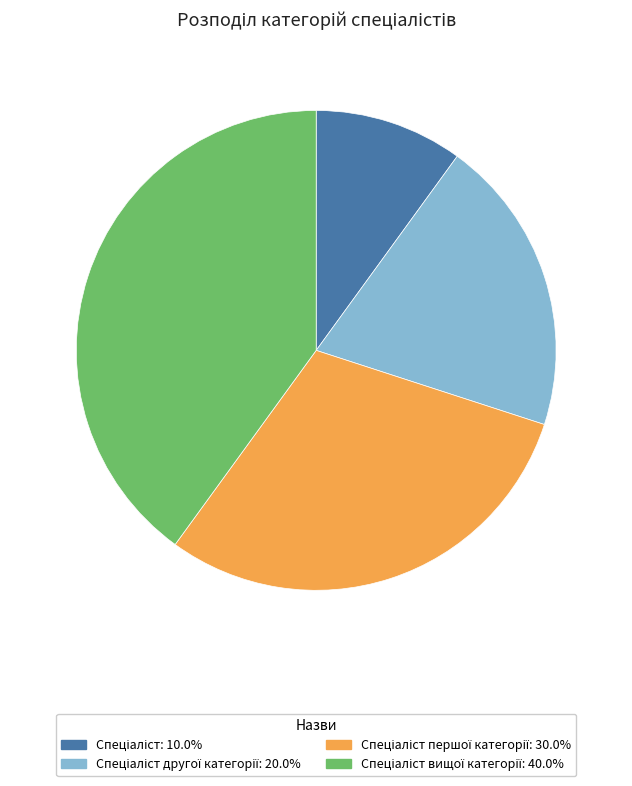

Is there a majority slice in this chart?

No